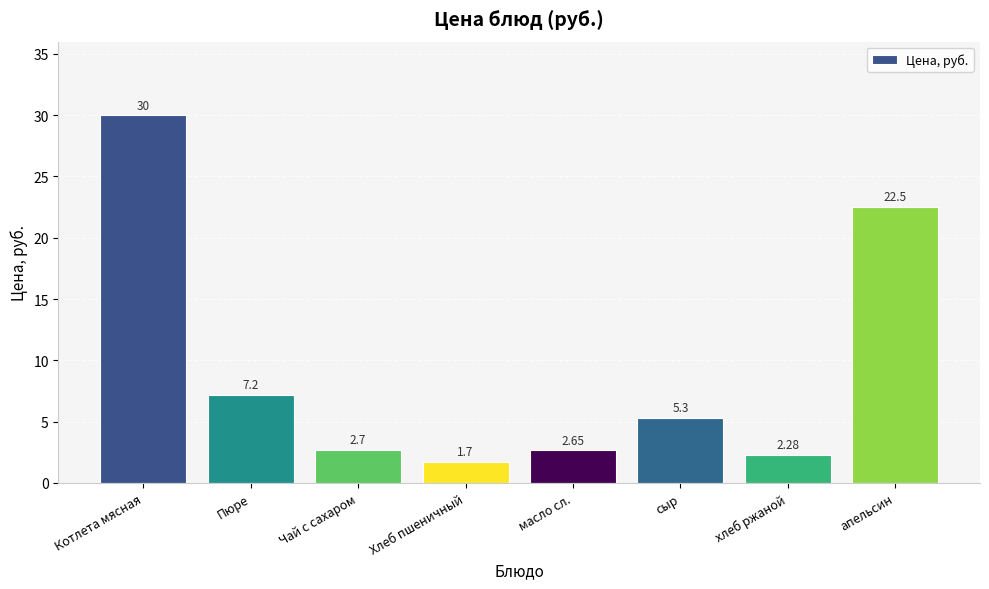

What is the label of the 7th bar from the right?

Пюре